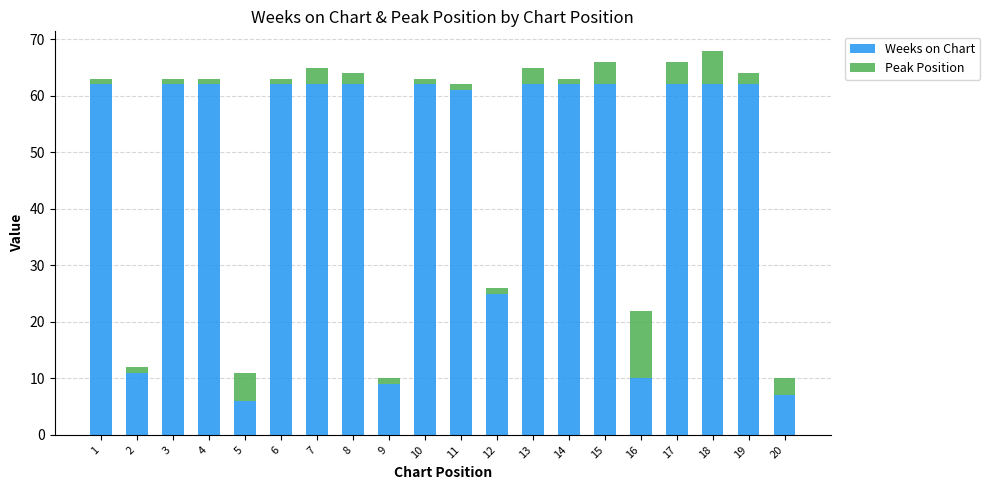

What is the value of the Weeks on Chart bar at the 17th from the left?

62